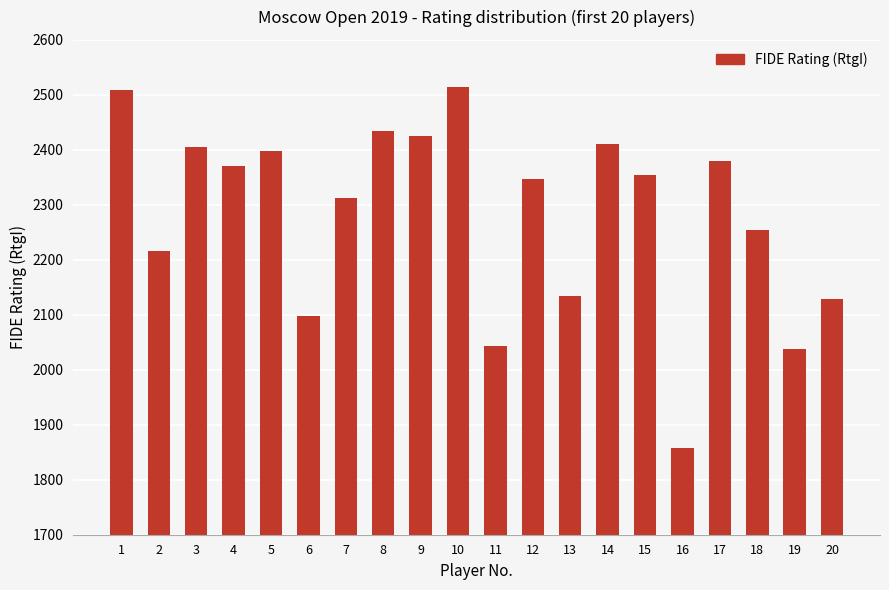

What is the change in value from 5 to 8?

+37